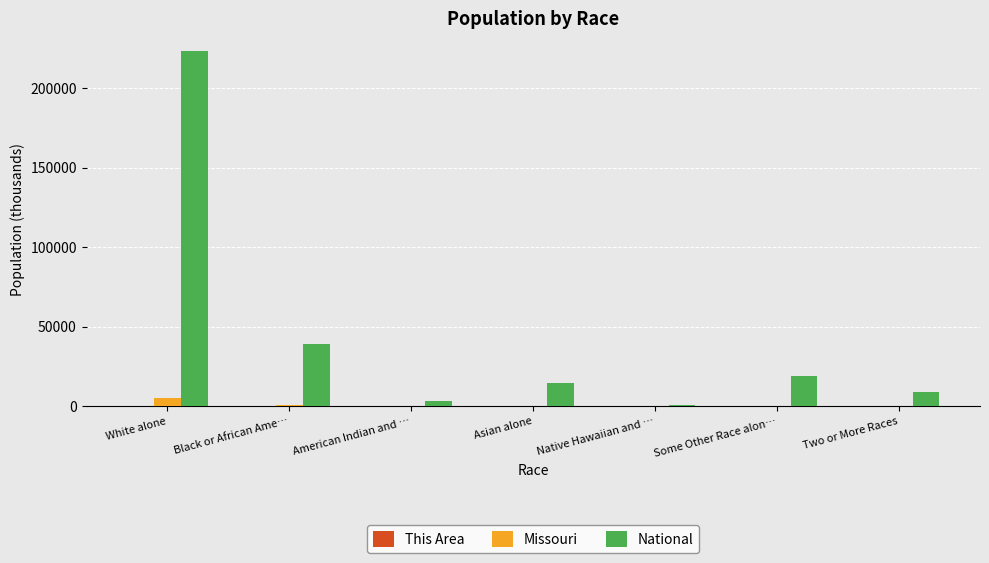

Where is Missouri nearest to the value 2482?

Black or African Ame…